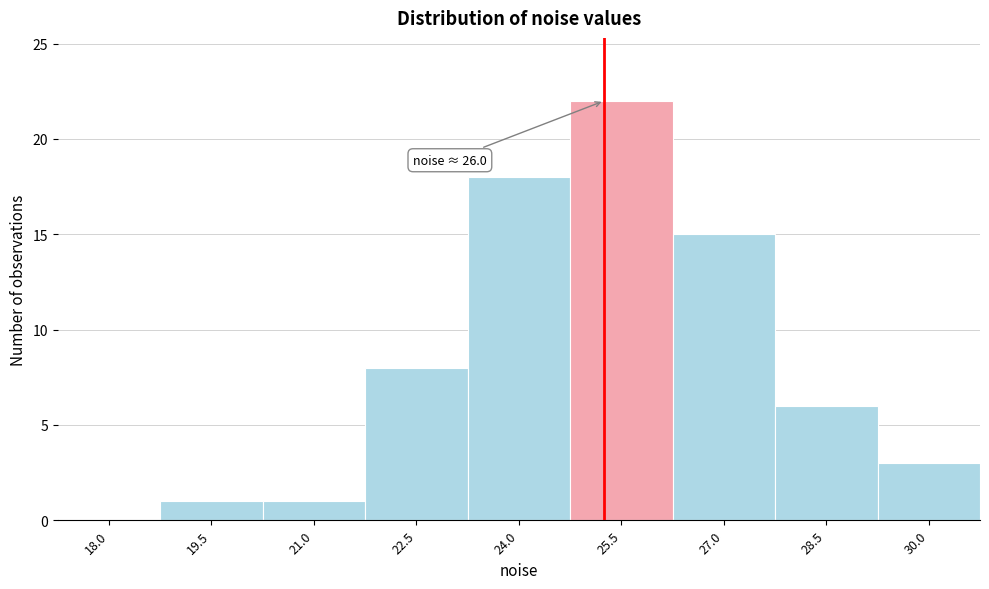

Reading left to right, list all the values displayed in this chart.

18.0=0	19.5=1	21.0=1	22.5=8	24.0=18	25.5=22	27.0=15	28.5=6	30.0=3